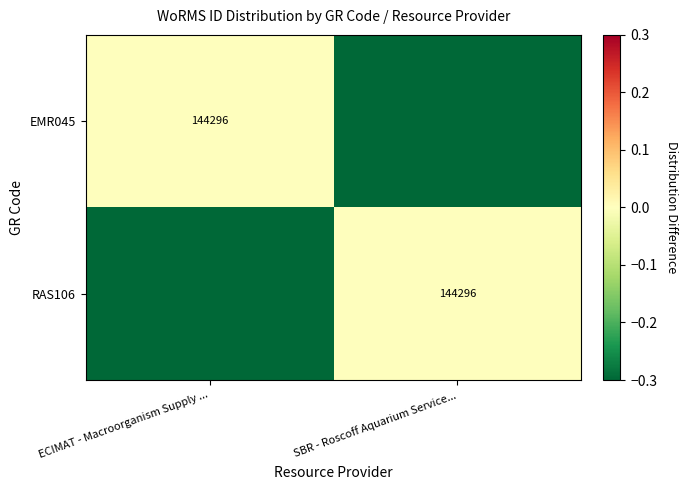

Is it true that RAS106 equals 144296.0 at SBR - Roscoff Aquarium Service...?

True